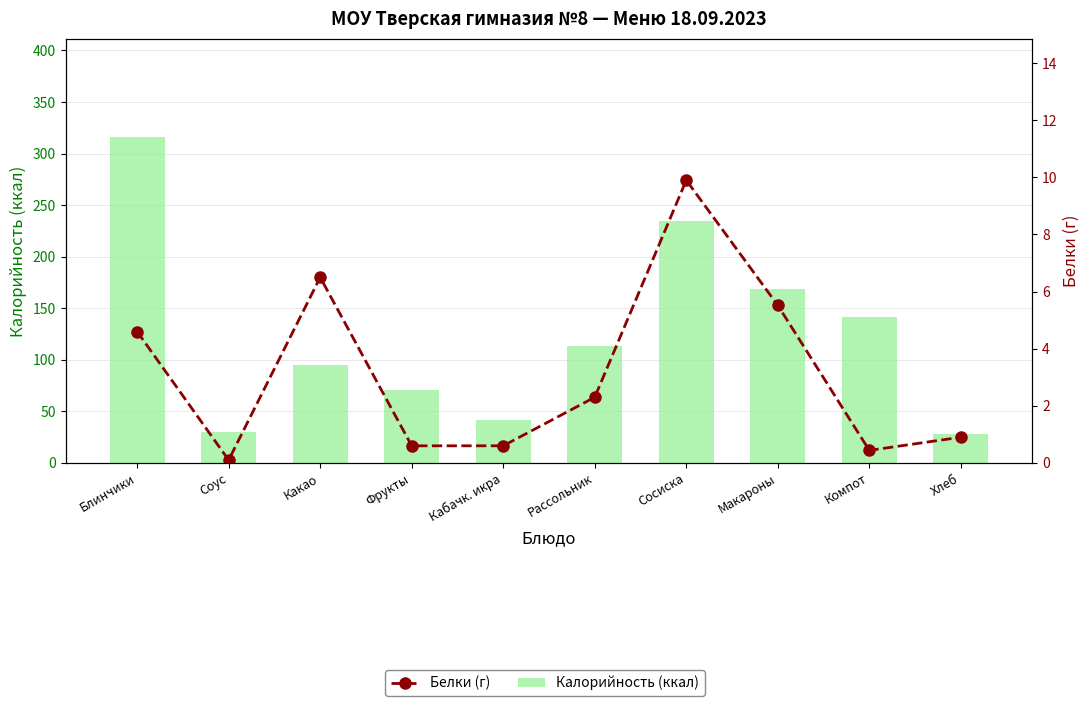

Rank the categories by Калорийность (ккал) value from highest to lowest.

Блинчики, Сосиска, Макароны, Компот, Рассольник, Какао, Фрукты, Кабачк. икра, Соус, Хлеб